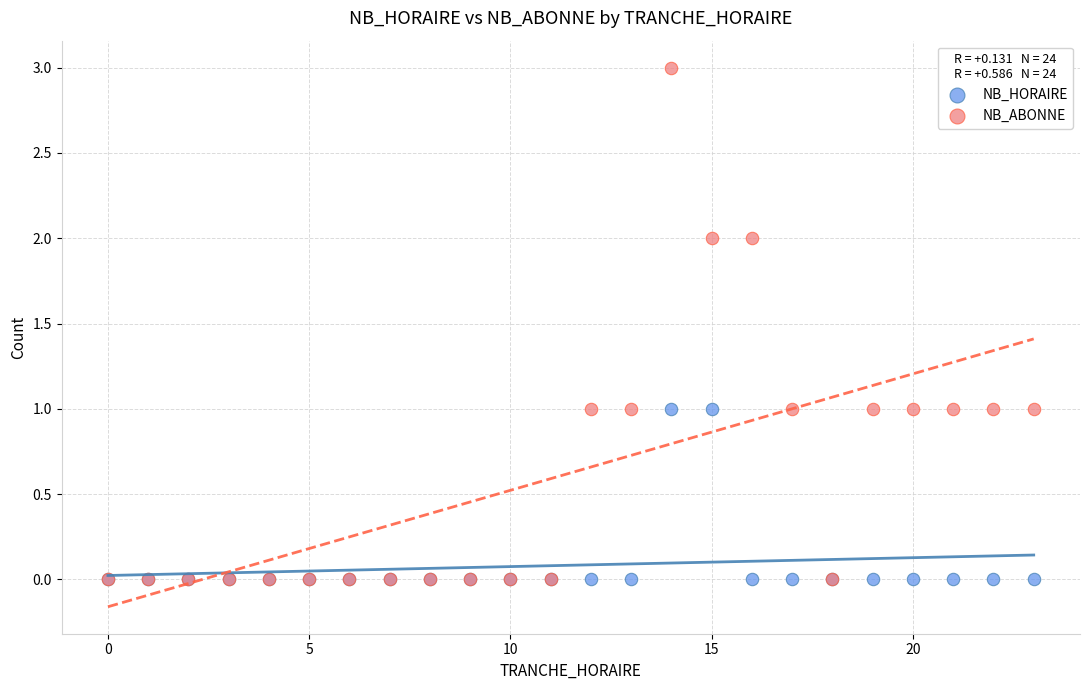

What are all the series names shown in the legend?

NB_HORAIRE, NB_ABONNE